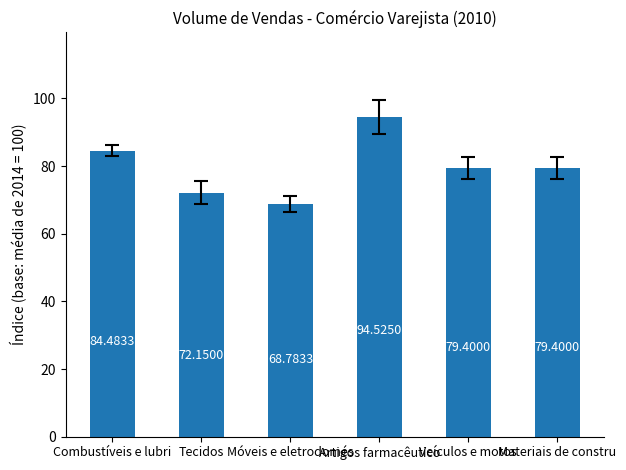

What is the average value?

79.8